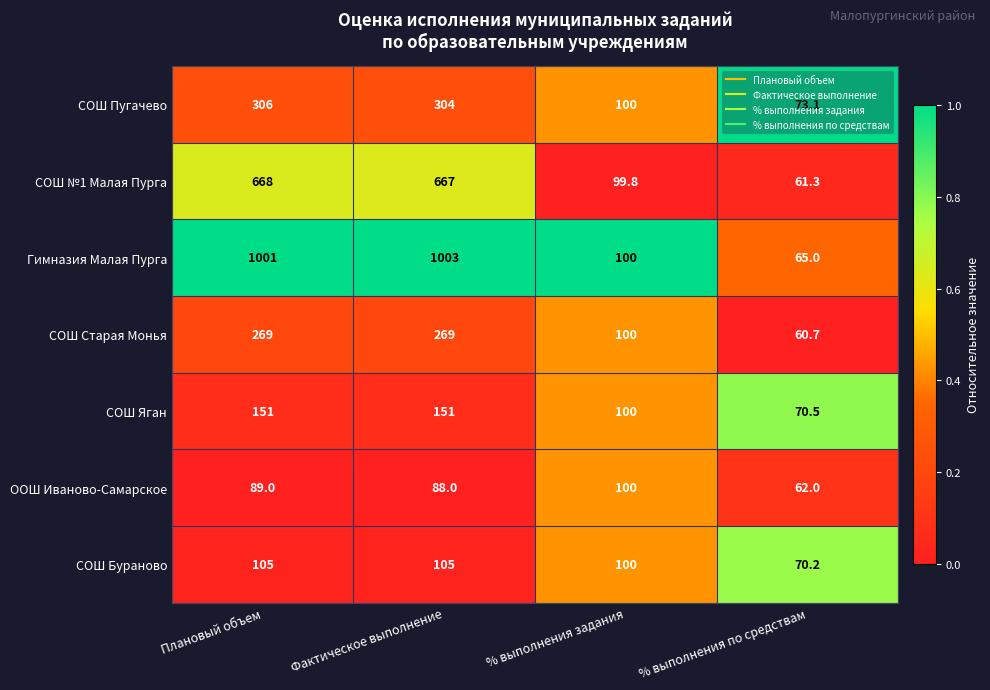

At % выполнения по средствам, list the series in order from smallest to largest.

СОШ Старая Монья, СОШ №1 Малая Пурга, ООШ Иваново-Самарское, Гимназия Малая Пурга, СОШ Бураново, СОШ Яган, СОШ Пугачево